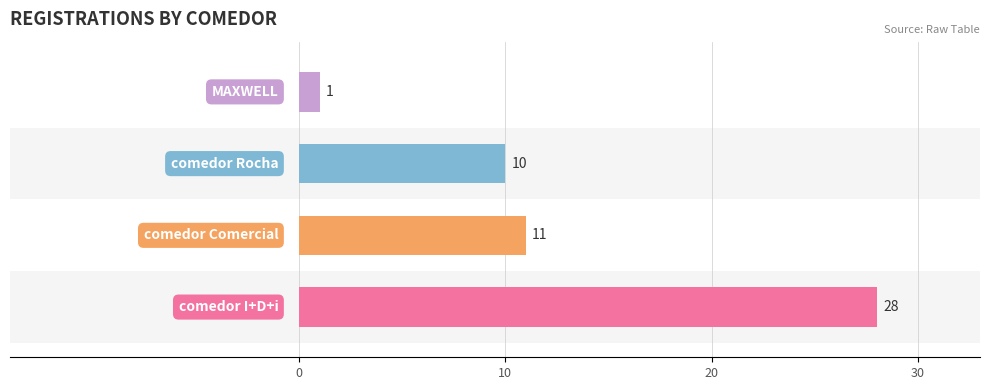

What is the difference between the second highest and minimum values?

10